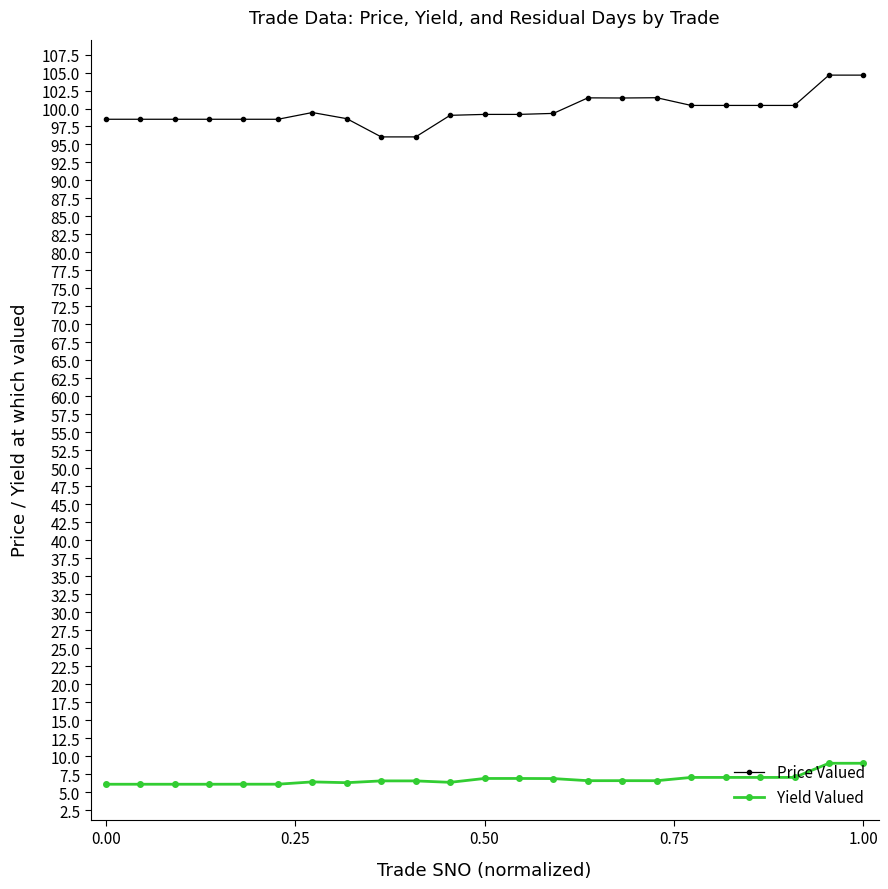

What is the average value of the Price Valued series?

99.7